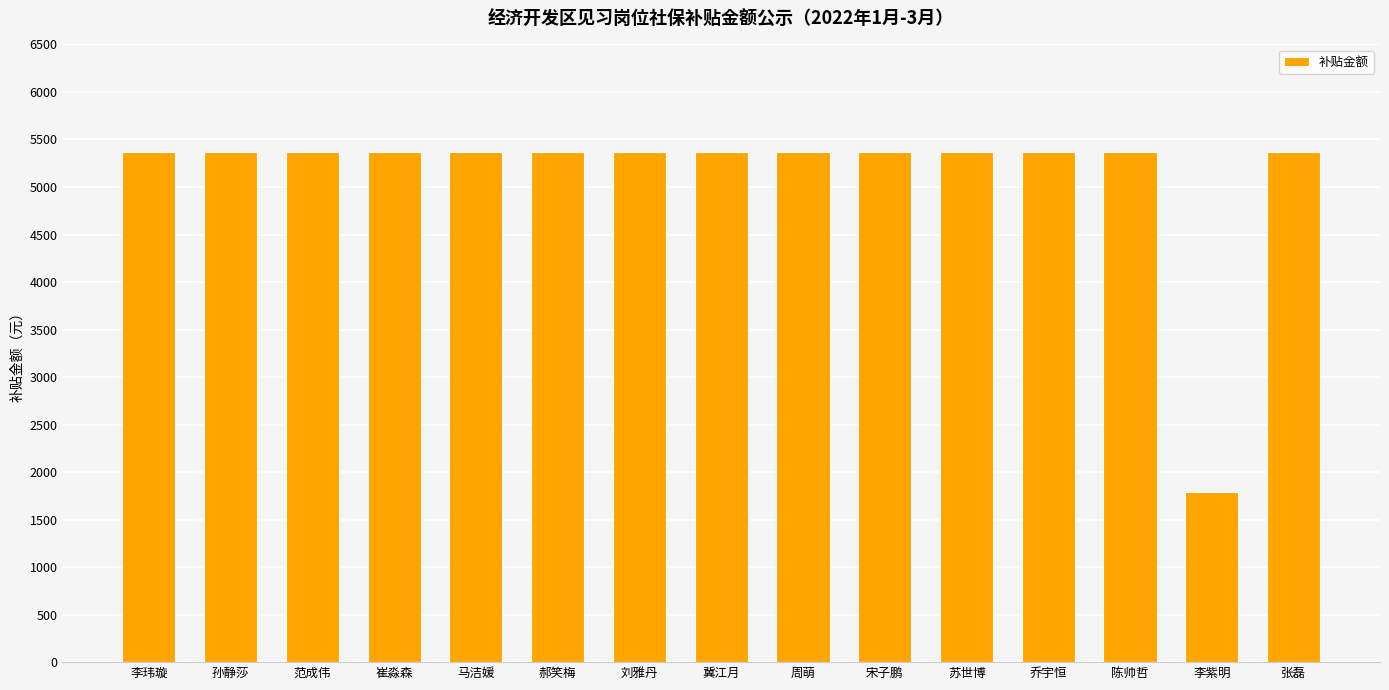

The value at 苏世博 is 2658. True or false?

False